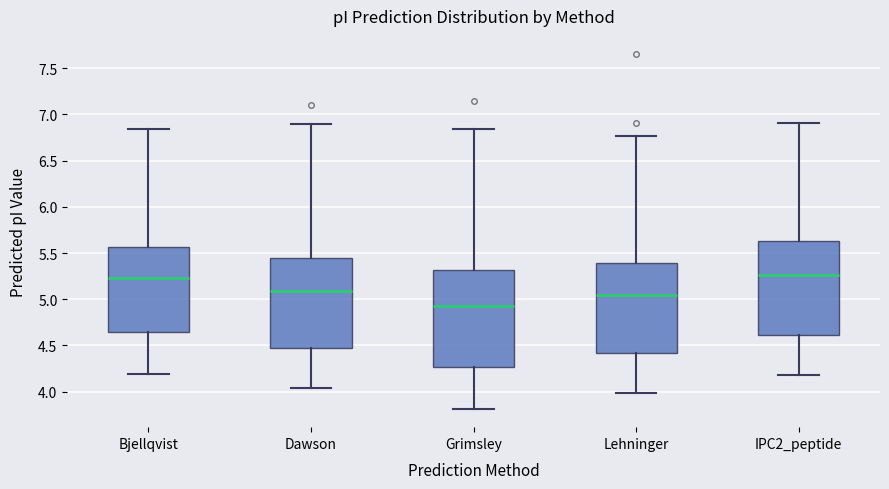

Which box has the lowest median line?

Grimsley